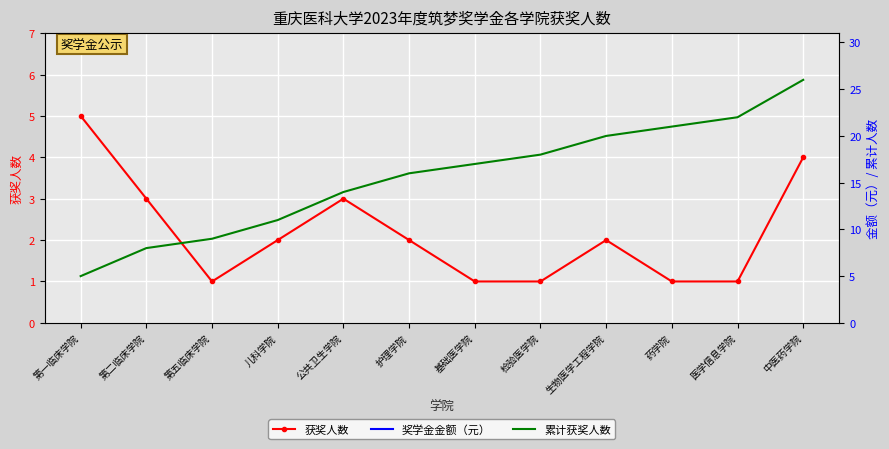

List the series in order of their peak value, lowest first.

获奖人数, 累计获奖人数, 奖学金金额（元）